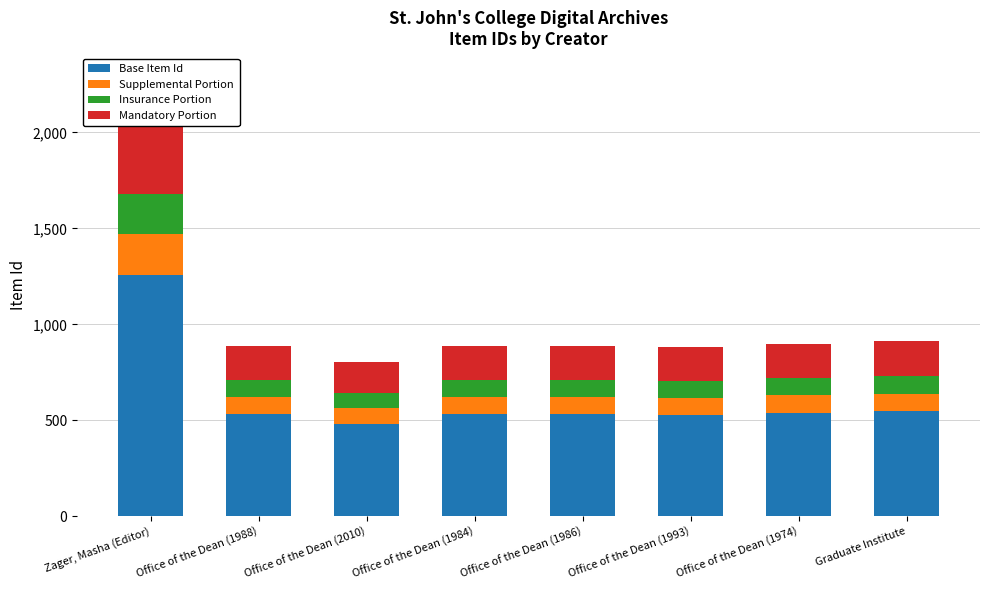

What is the label of the 5th bar from the right?

Office of the Dean (1984)